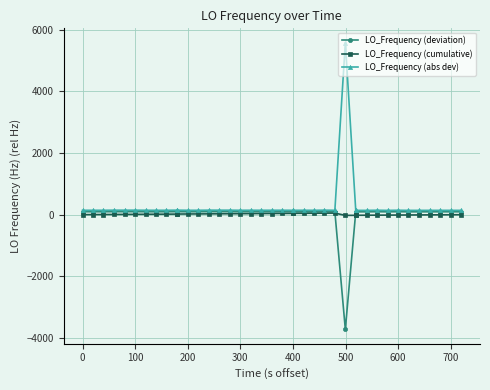

What is the sum of all LO_Frequency (cumulative) values?

579.6